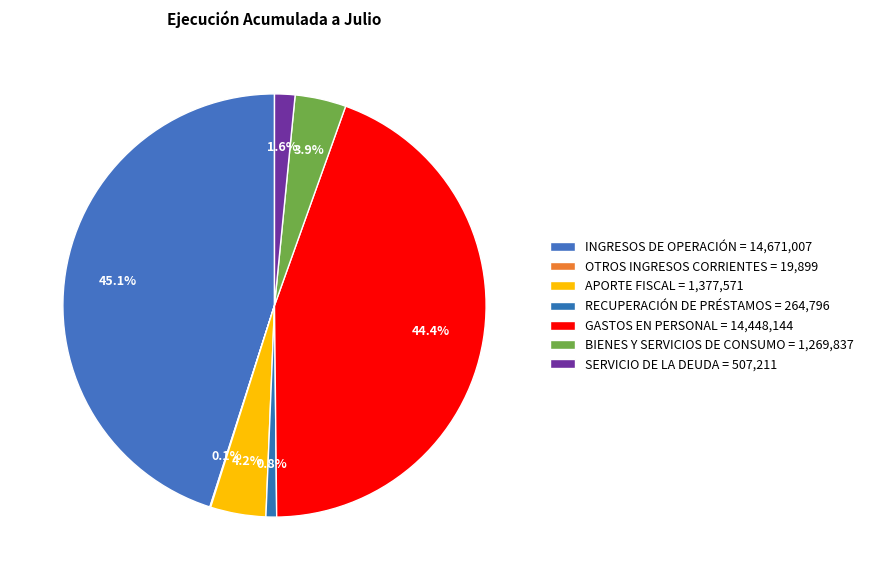

Count the number of slices in the pie.

7